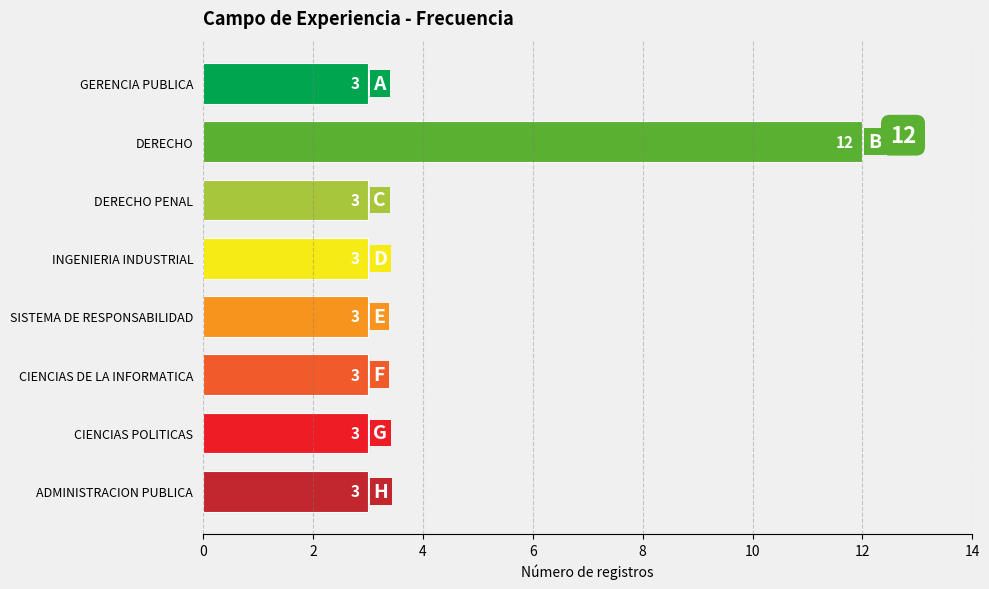

What is the difference between the maximum and minimum values?

9